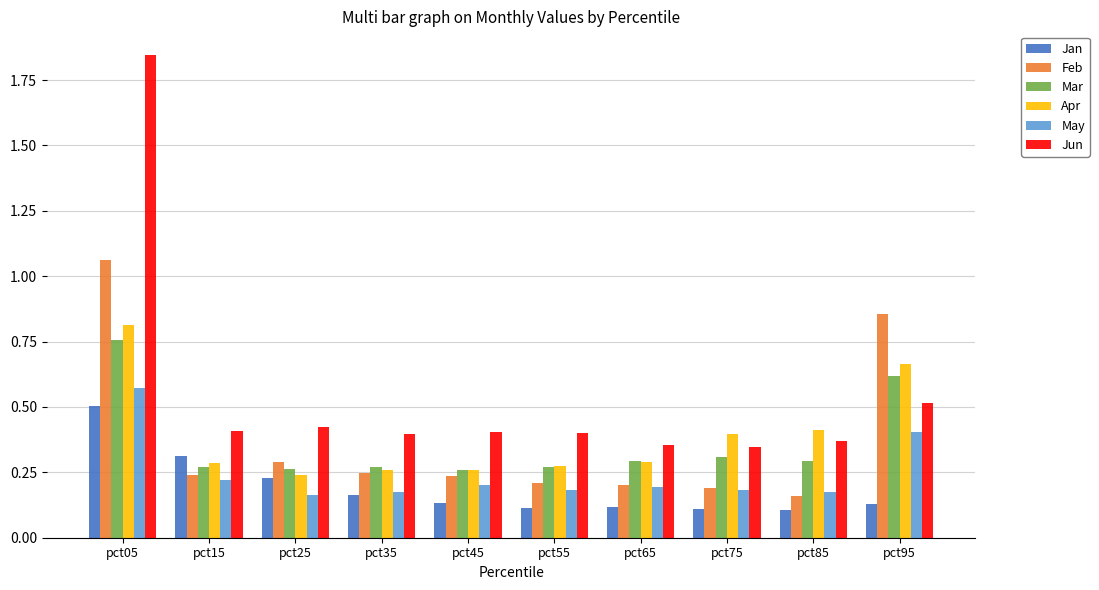

At which label does Apr reach its peak?

pct05